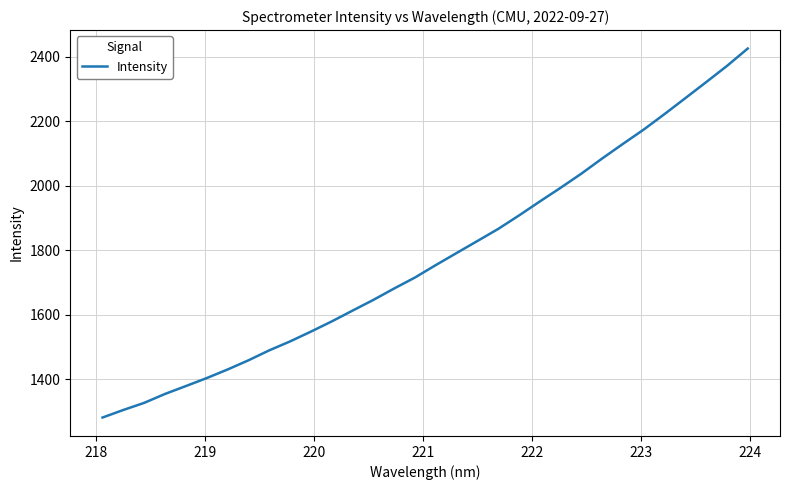

What is the difference between the maximum and minimum values?

1143.4